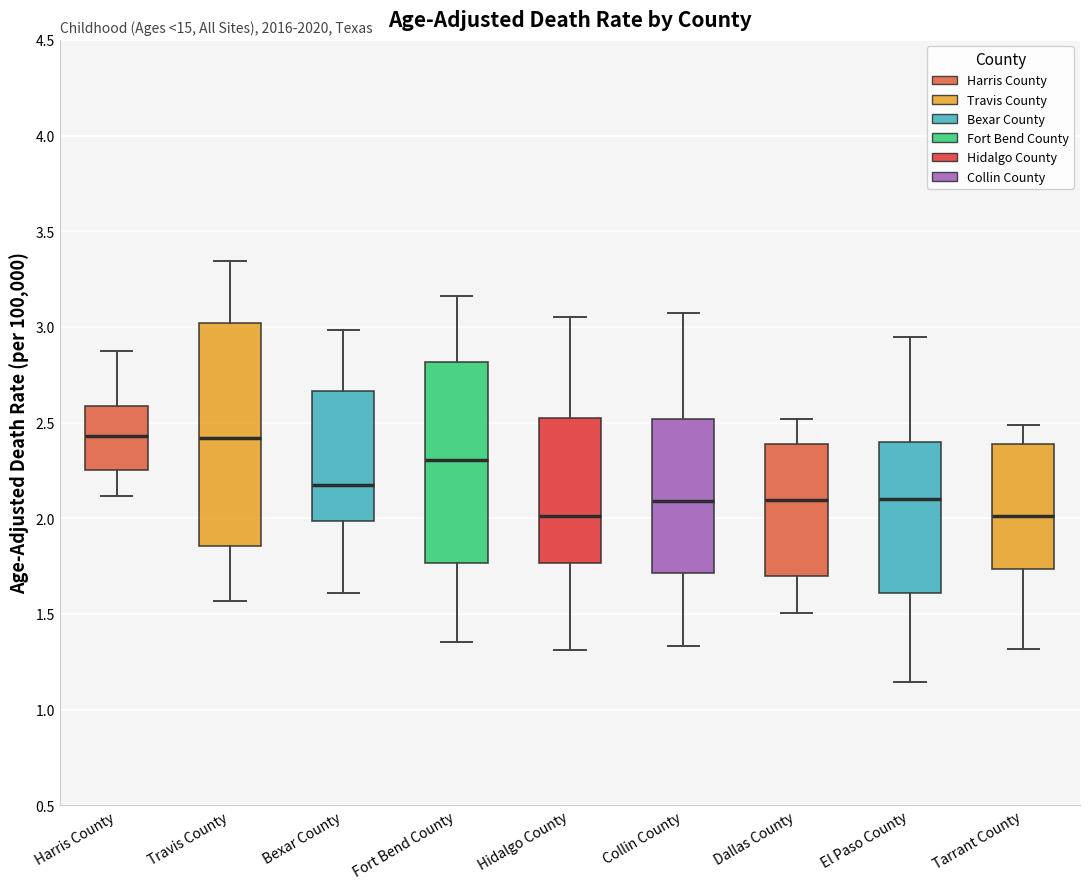

Where does the median line of the box for Hidalgo County sit on the y-axis? The values are not printed on the chart, so give them approximately, as read against the axis.

2.00